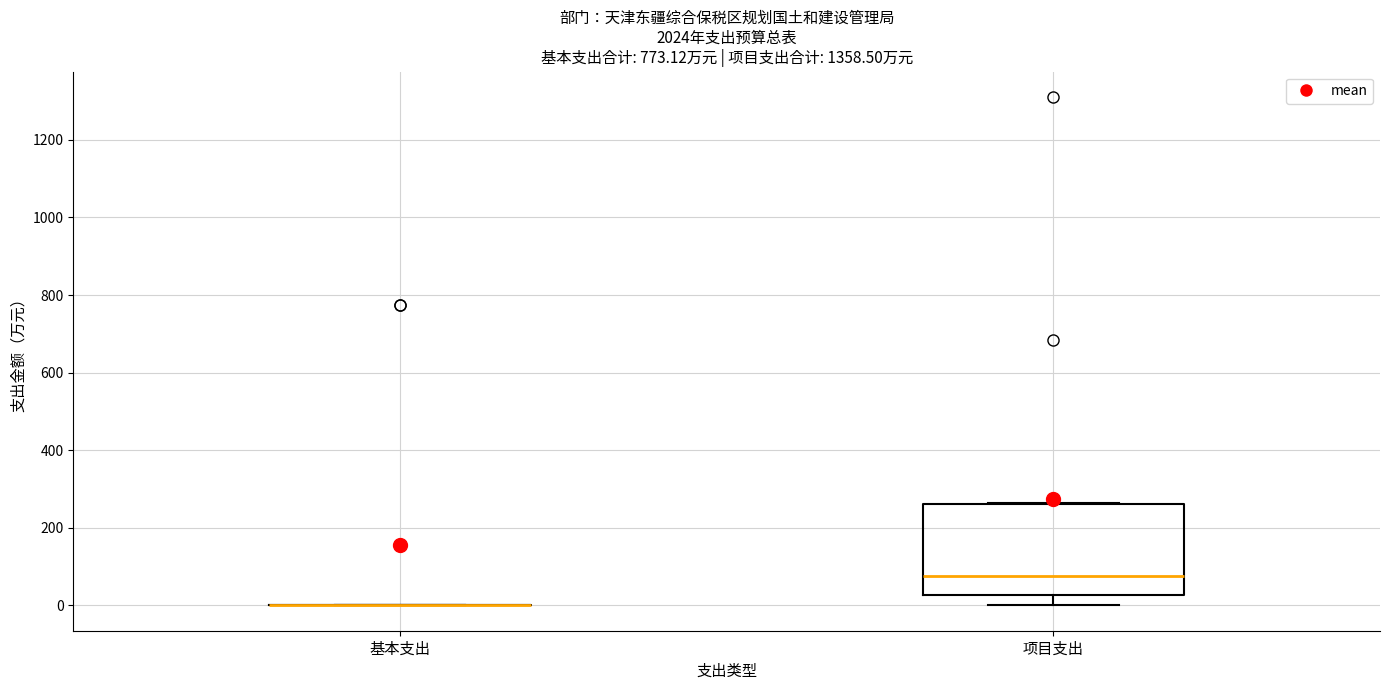

Which box is the tallest, from its lower edge to its upper edge?

项目支出